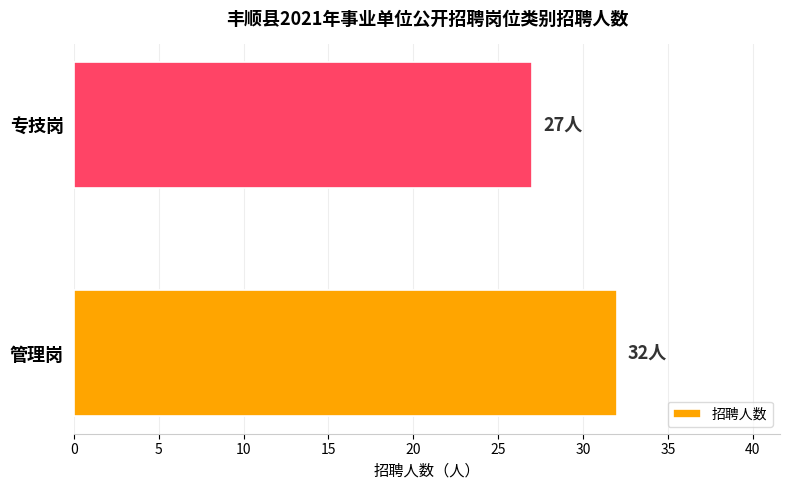

Where is the data nearest to the value 29?

专技岗